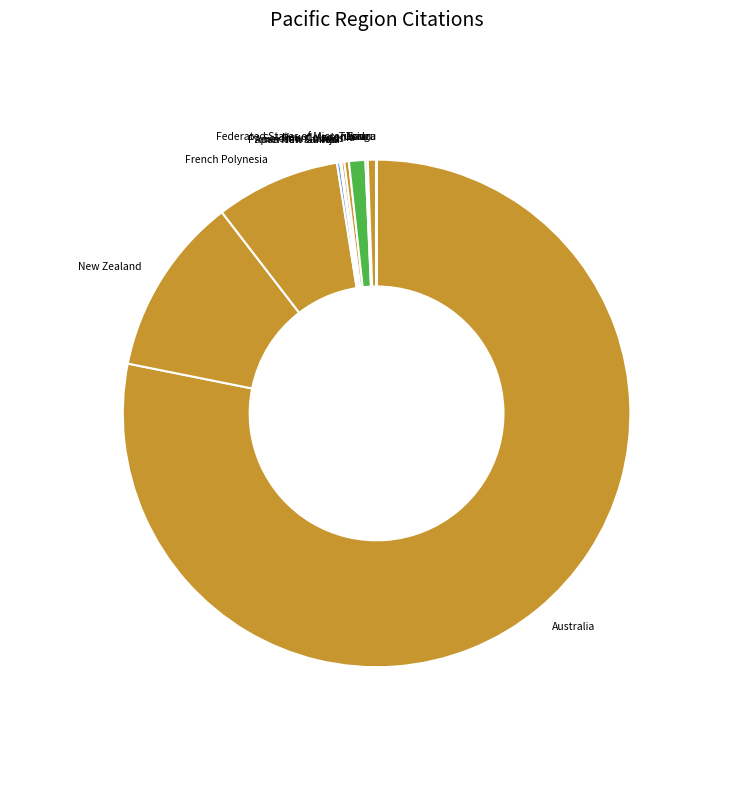

Is there a majority slice in this chart?

Yes